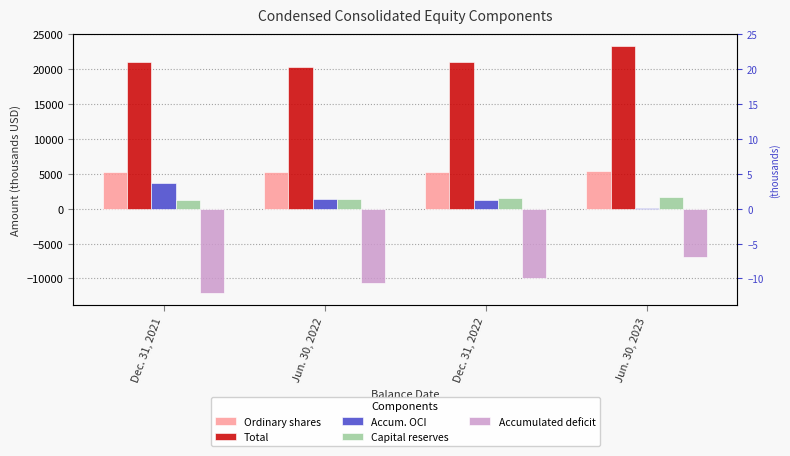

What position from the left is Dec. 31, 2021?

1